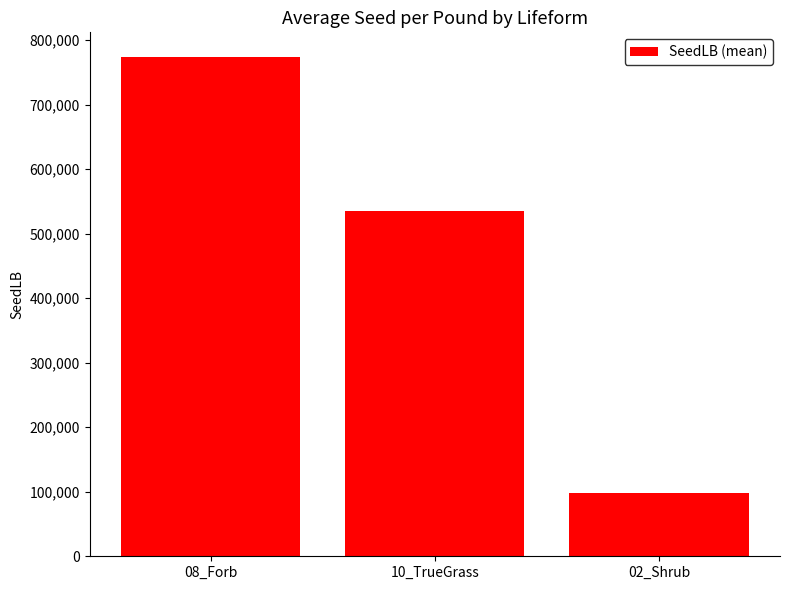

What is the label of the 1st bar from the left?

08_Forb